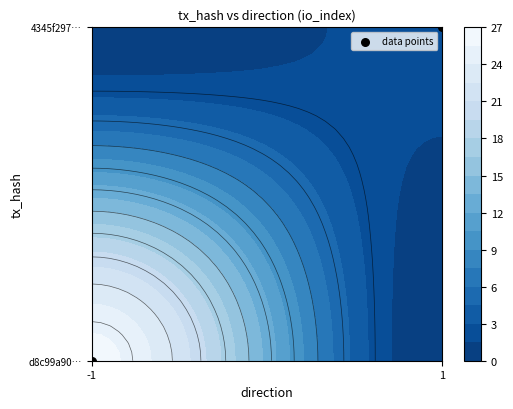

List the labels in order of value, largest first.

1, -1